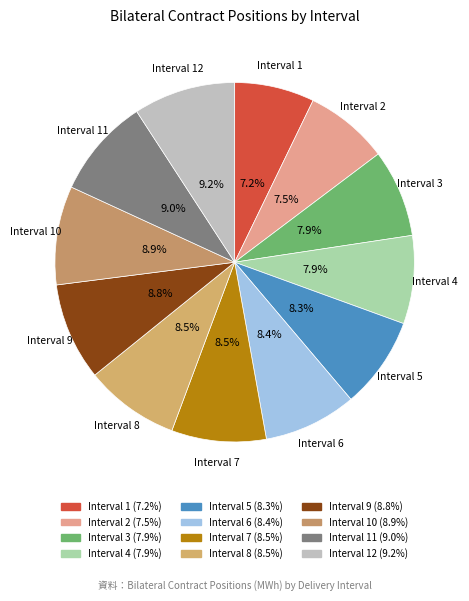

Count the number of slices in the pie.

12